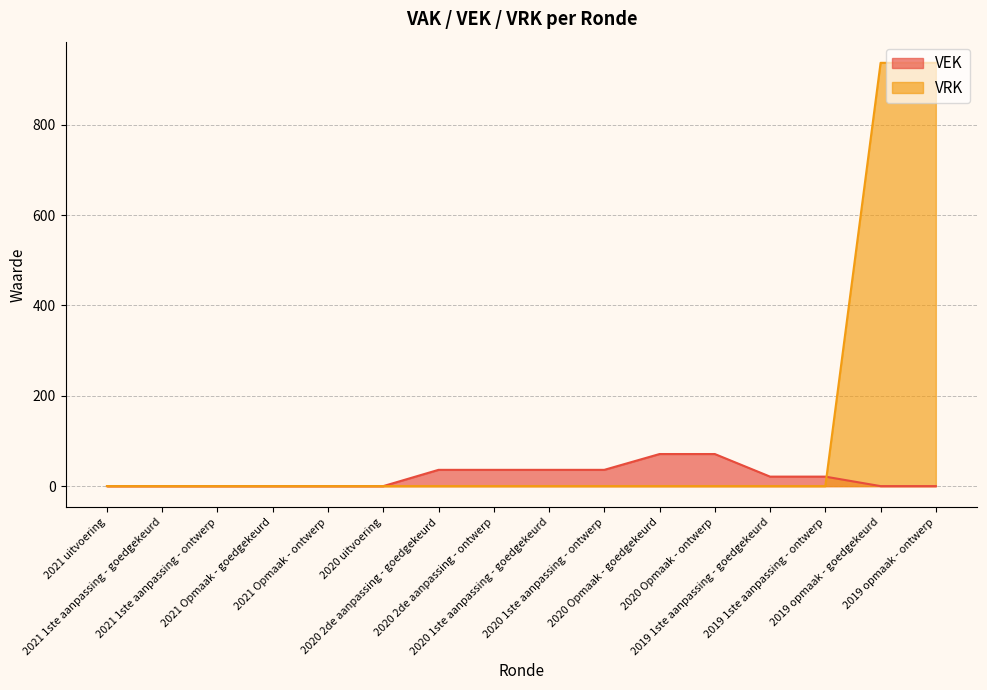

What is the total value across all series at 2020 Opmaak - goedgekeurd?

71